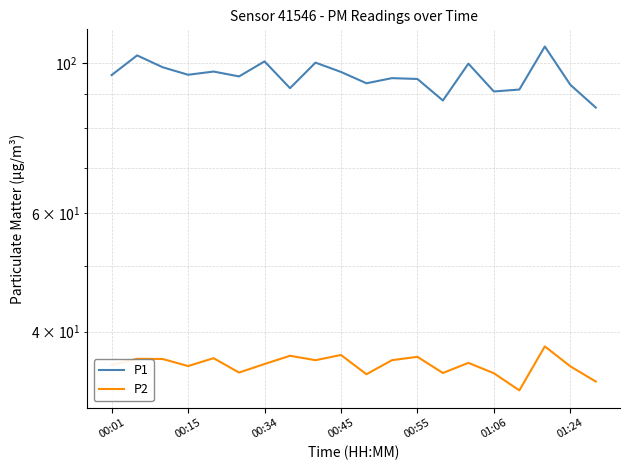

At which label does P2 first exceed 35?

00:01